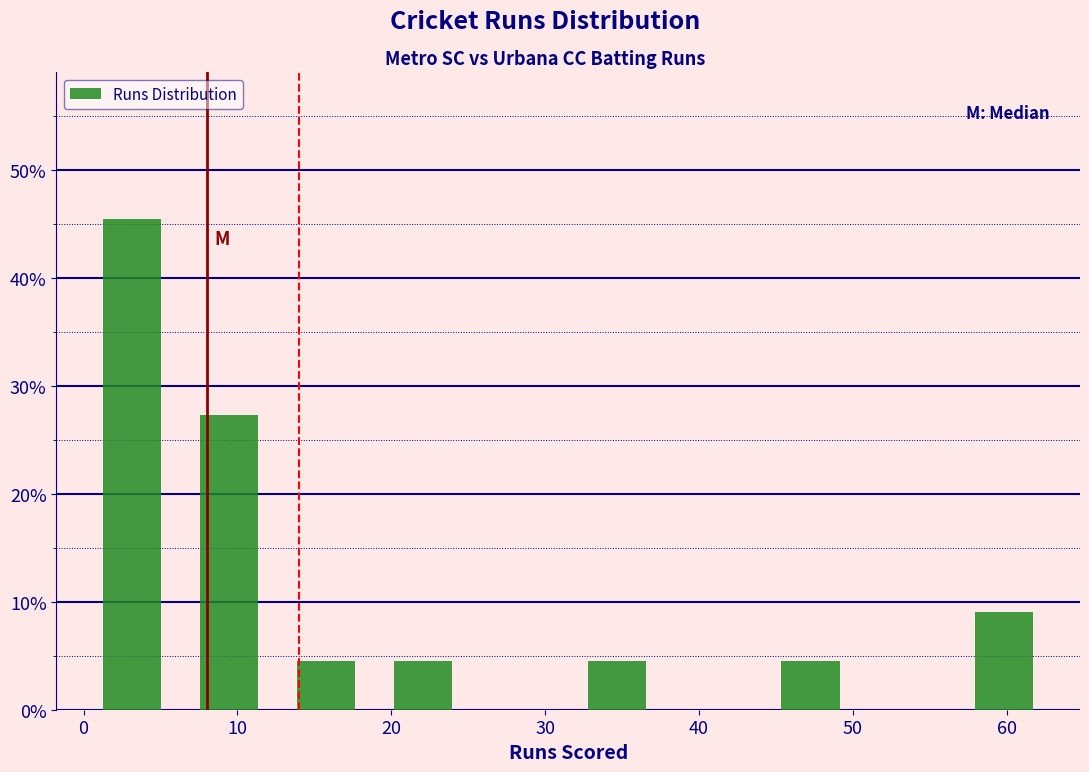

How tall is the bar that spans 44.1 to 50.4 on the x-axis? Neither the bar edges nor the heights are printed on the chart, so give them approximately, as read against the axes.

5